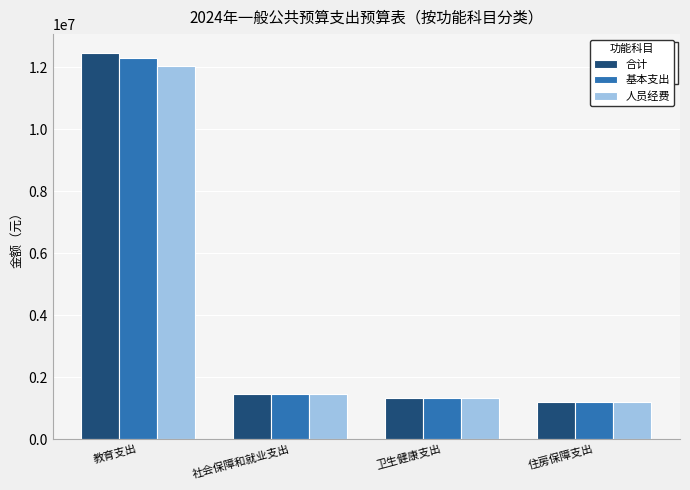

At which label does 基本支出 reach its peak?

教育支出